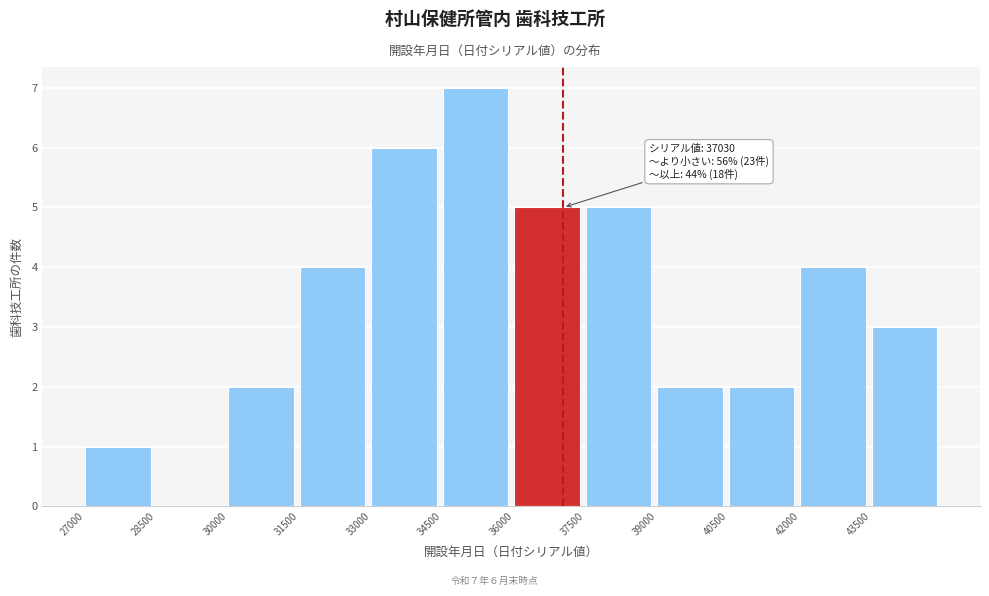

Over which range of the x-axis is the bar tallest?

34500 to 36000